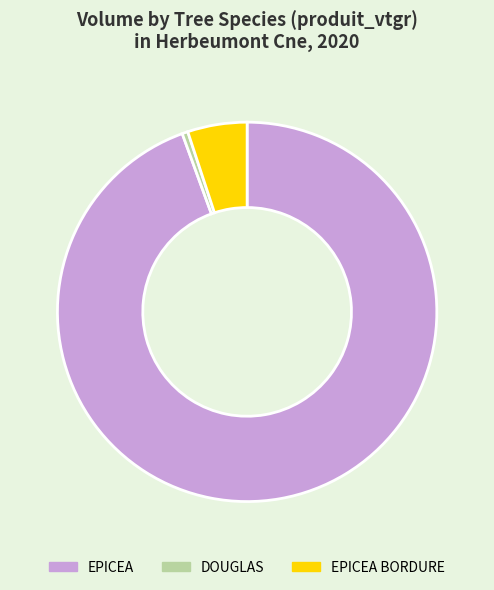

Which has a higher value, DOUGLAS or EPICEA BORDURE?

EPICEA BORDURE